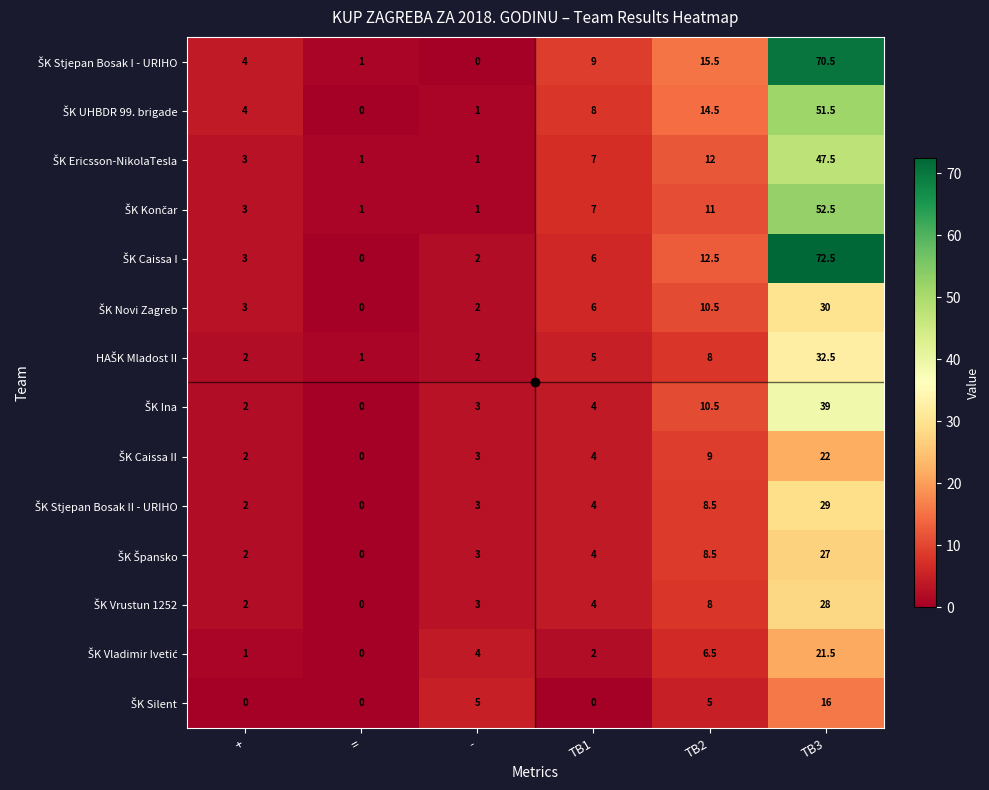

At which category is the sum across all series the highest?

TB3